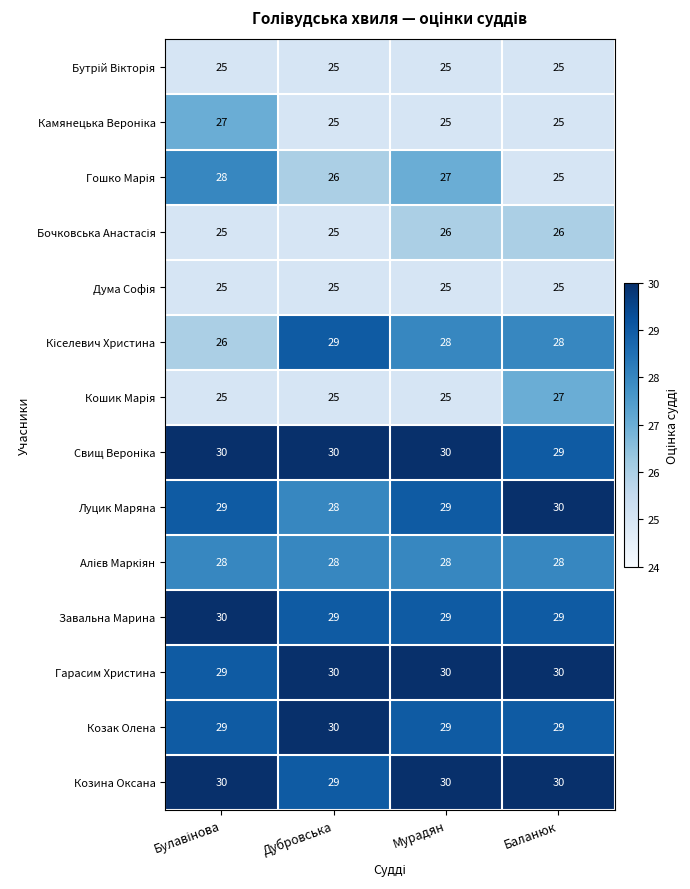

At how many categories does at least one series exceed 27?

4